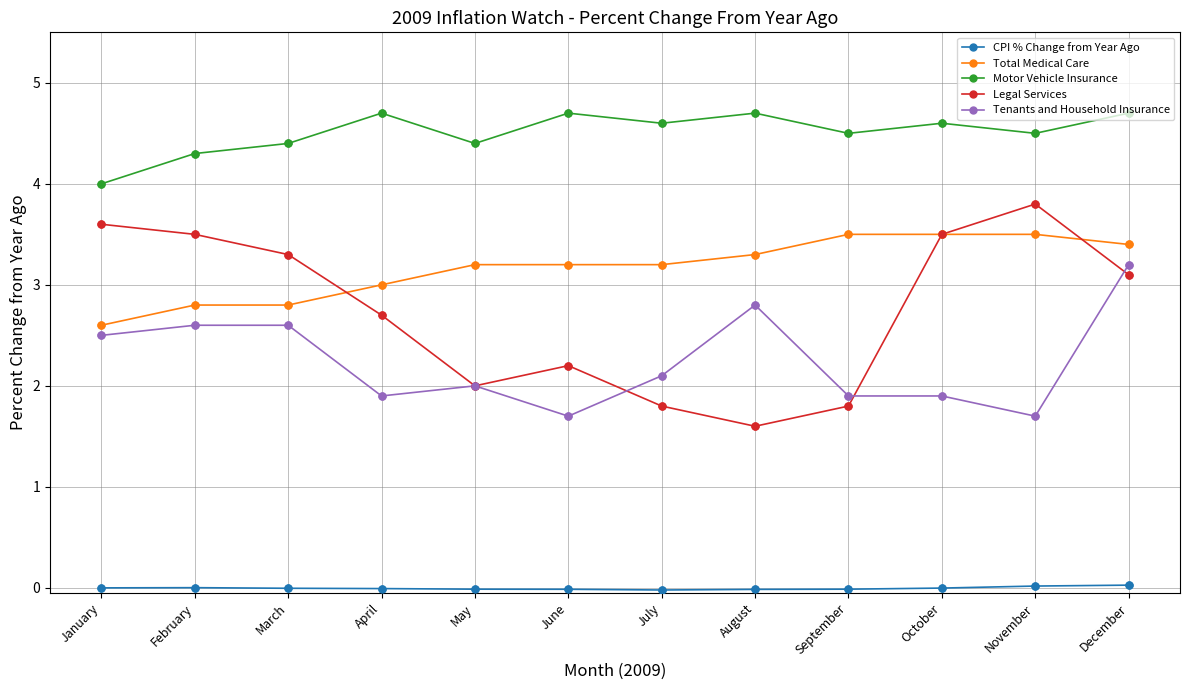

Which series has the widest spread of values?

Legal Services